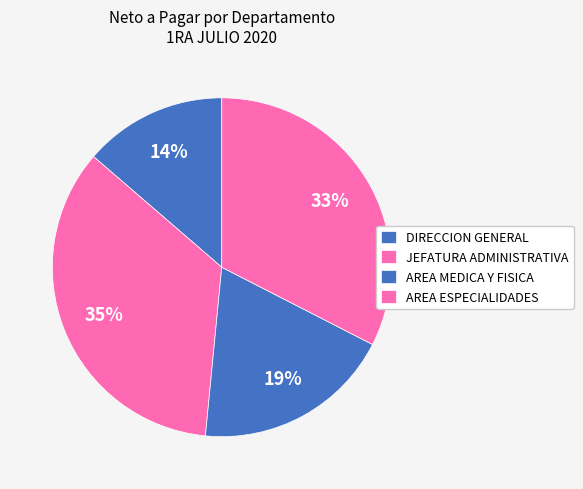

Is AREA ESPECIALIDADES the majority of the pie?

No